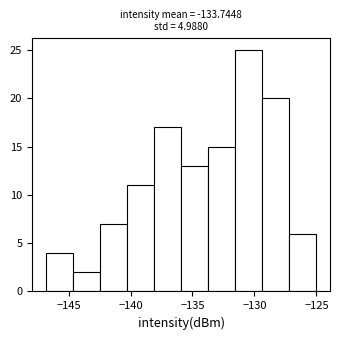

How tall is the bar that spans -140.5 to -138.0 on the x-axis? Neither the bar edges nor the heights are printed on the chart, so give them approximately, as read against the axes.

11